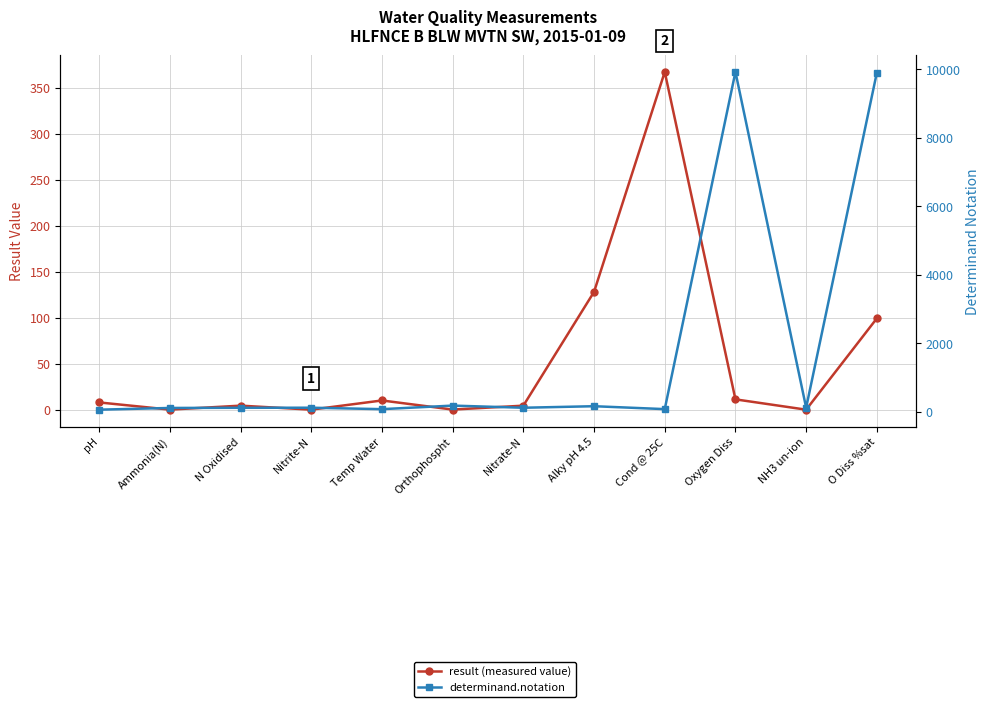

How many intersections are there between result (measured value) and determinand.notation?

2